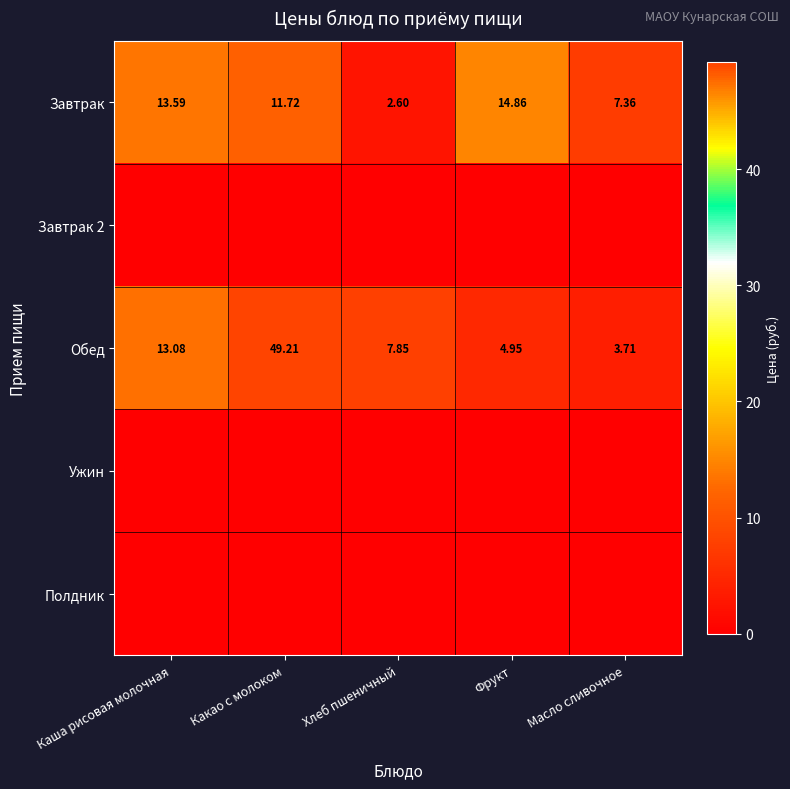

Where does the Обед series first go above 7?

Каша рисовая молочная